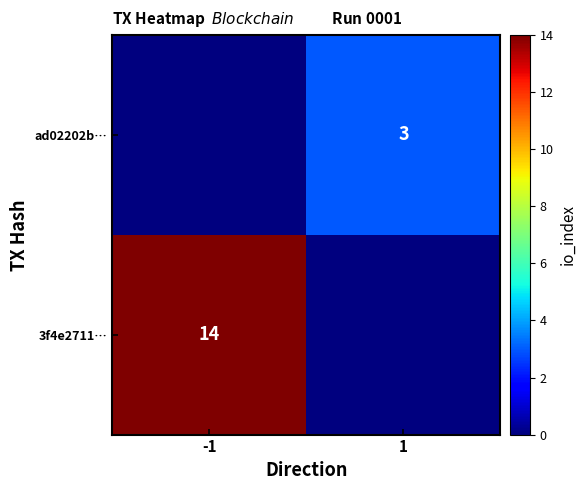

The ad02202b… series shows 1 at 1. True or false?

False